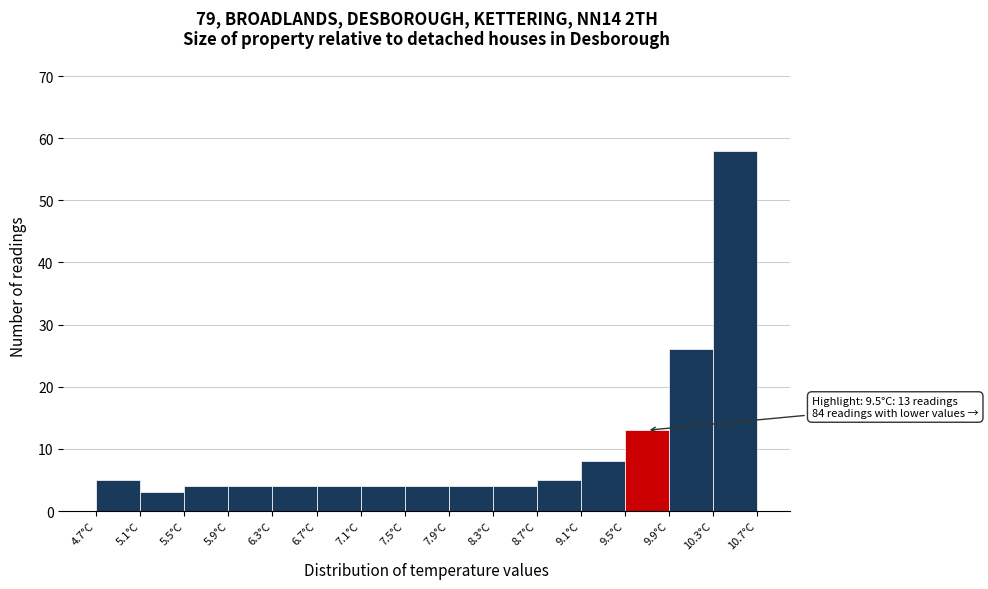

Over which range of the x-axis is the bar tallest?

10.3 to 10.7